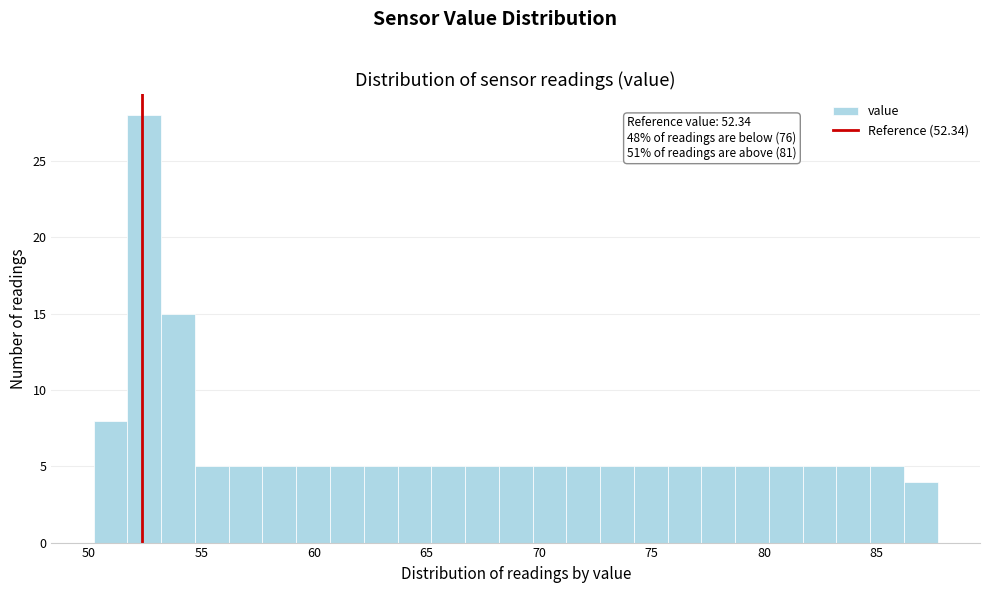

Read against the x-axis, roughly where is the centre of the tallest bar?

52.5